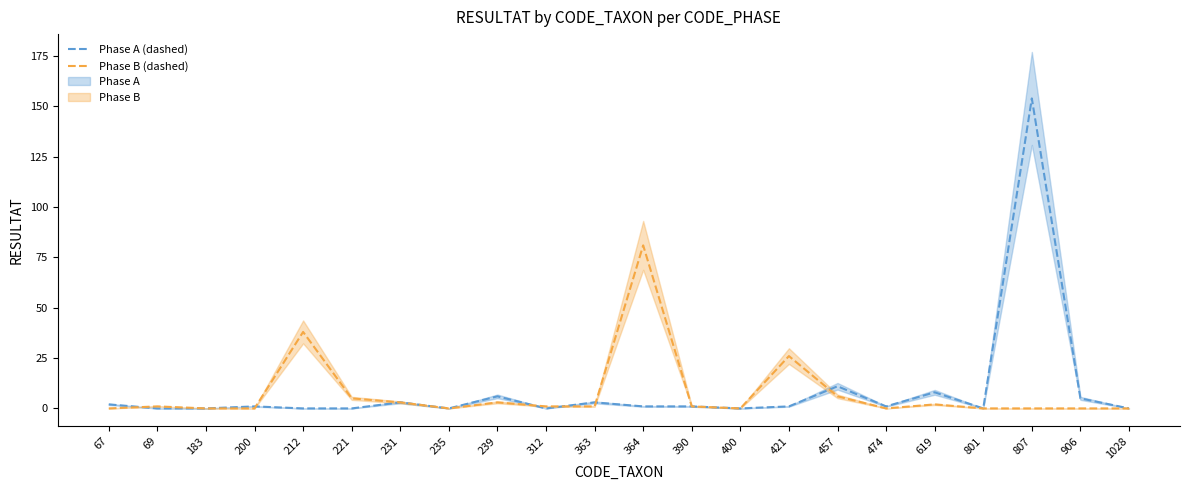

The value of Phase B (dashed) at 400 is 0. True or false?

True